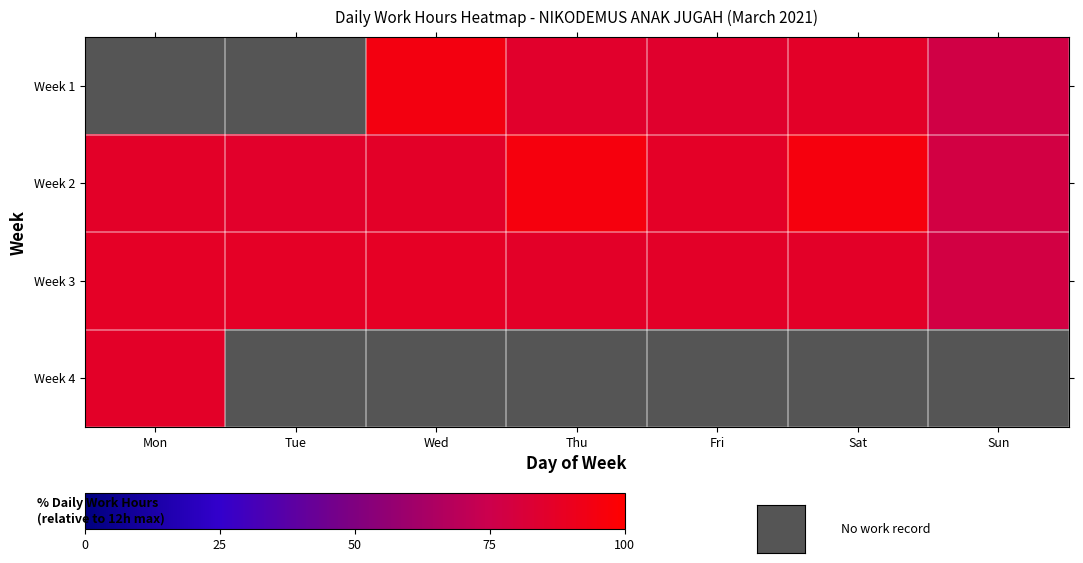

Rank the series by their average value, from lowest to highest.

Week 3, Week 4, Week 1, Week 2